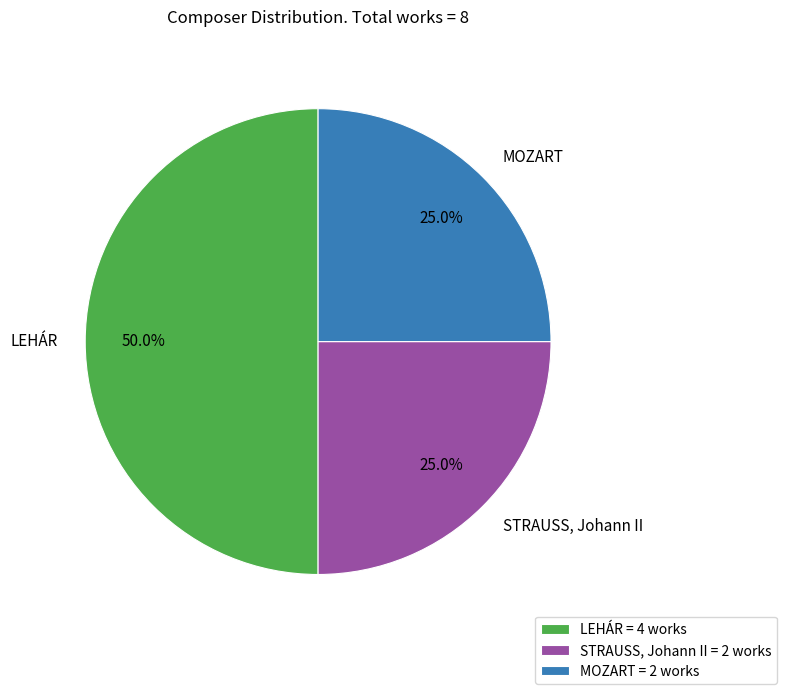

Does STRAUSS, Johann II account for over 50% of the chart?

No